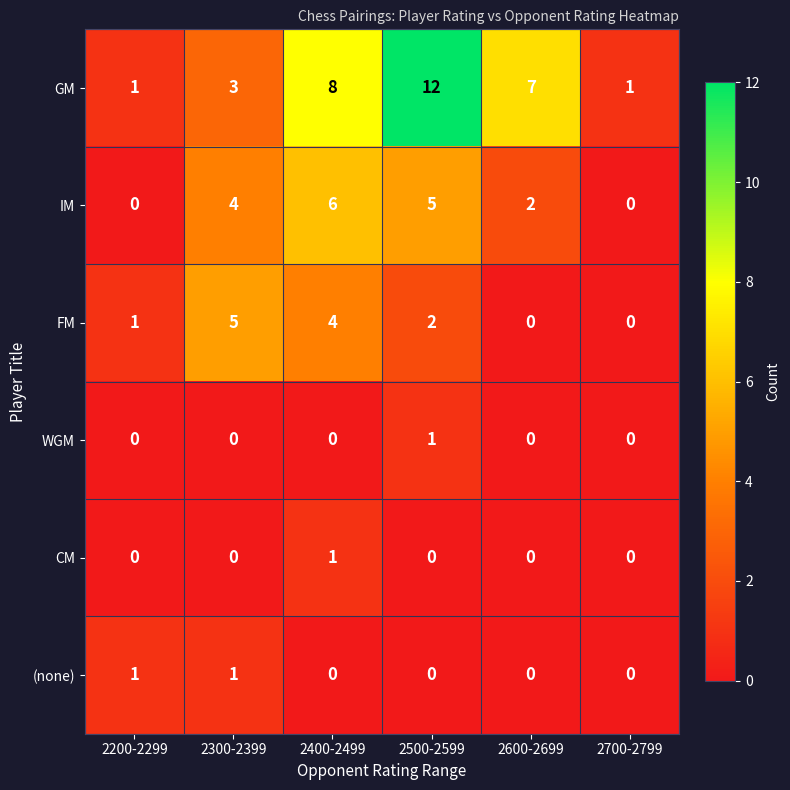

At how many categories does at least one series exceed 2?

4